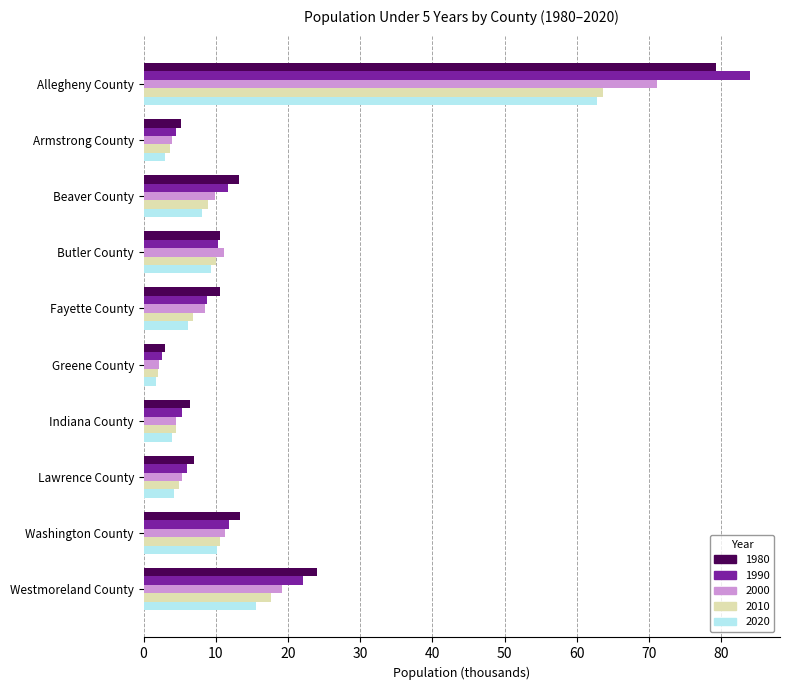

Which series has the widest spread of values?

1990